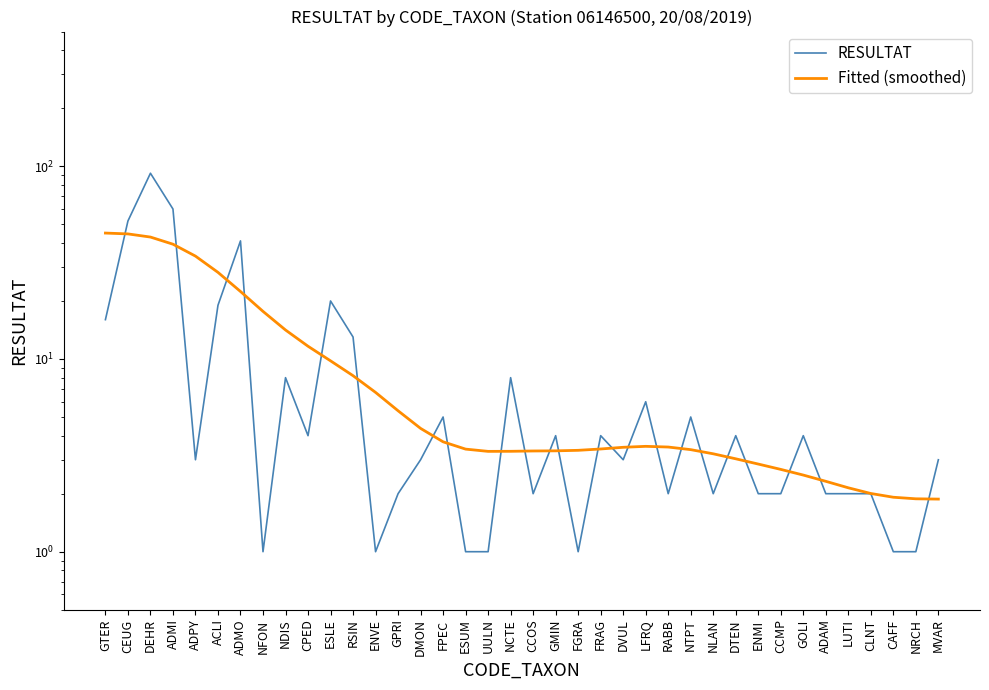

Is this an area chart (filled region under the line)?

No